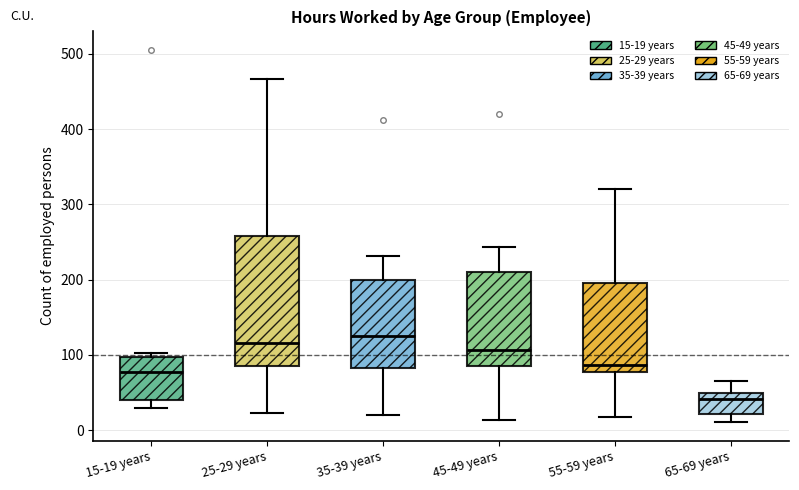

Where does the median line of the box for 35-39 years sit on the y-axis? The values are not printed on the chart, so give them approximately, as read against the axis.

130